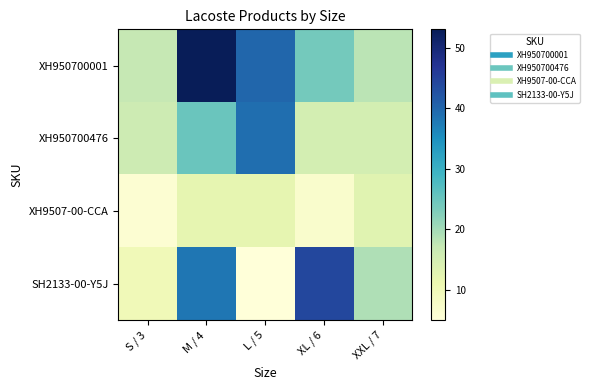

What is the smallest value displayed?

5